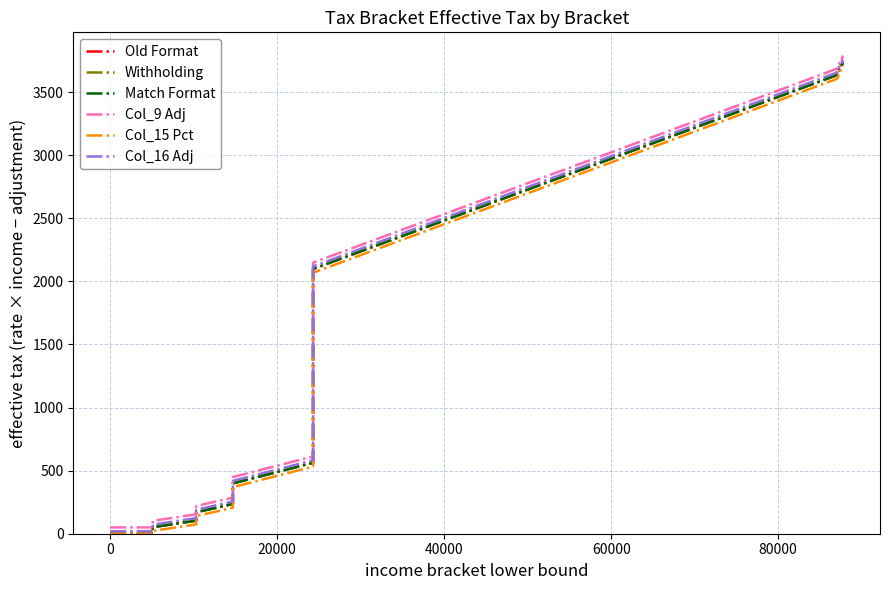

At how many categories does at least one series exceed 1409?

16